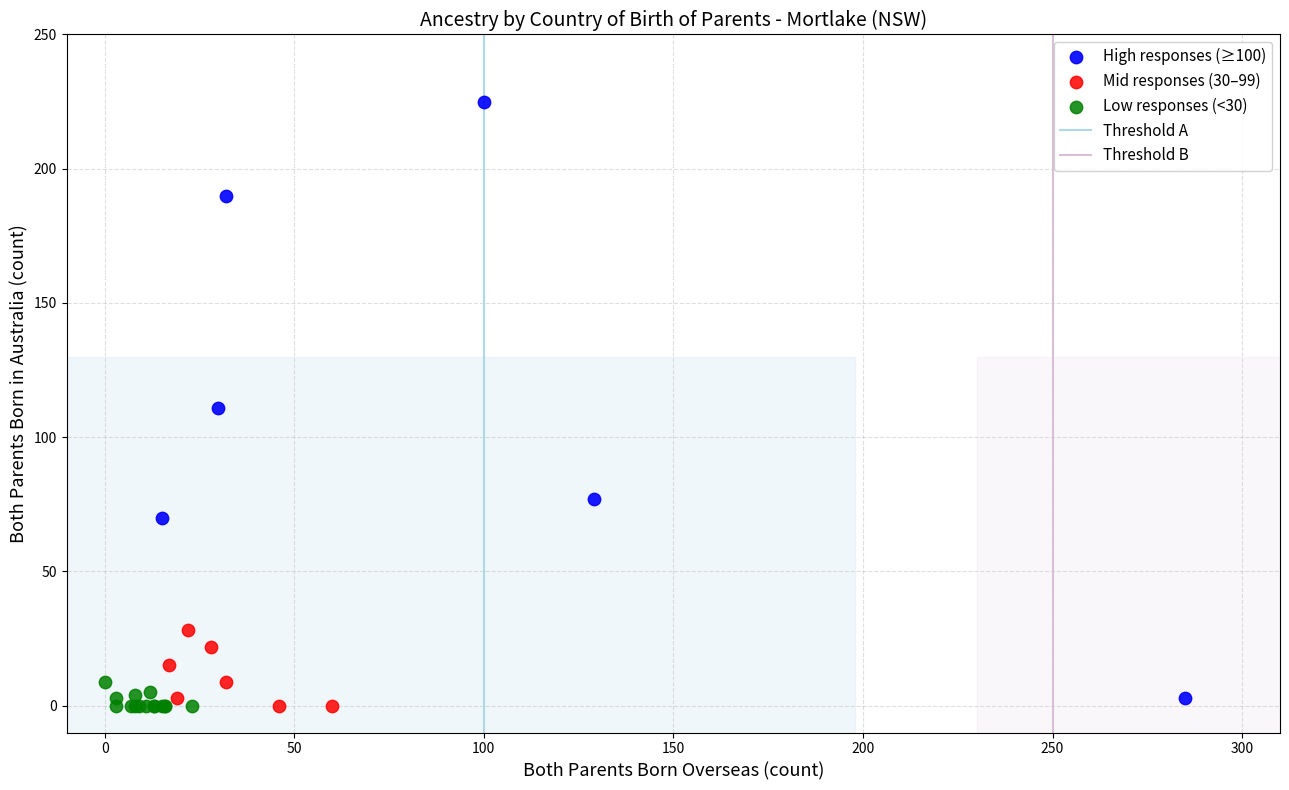

Which series reaches the maximum Y coordinate?

High responses (≥100)